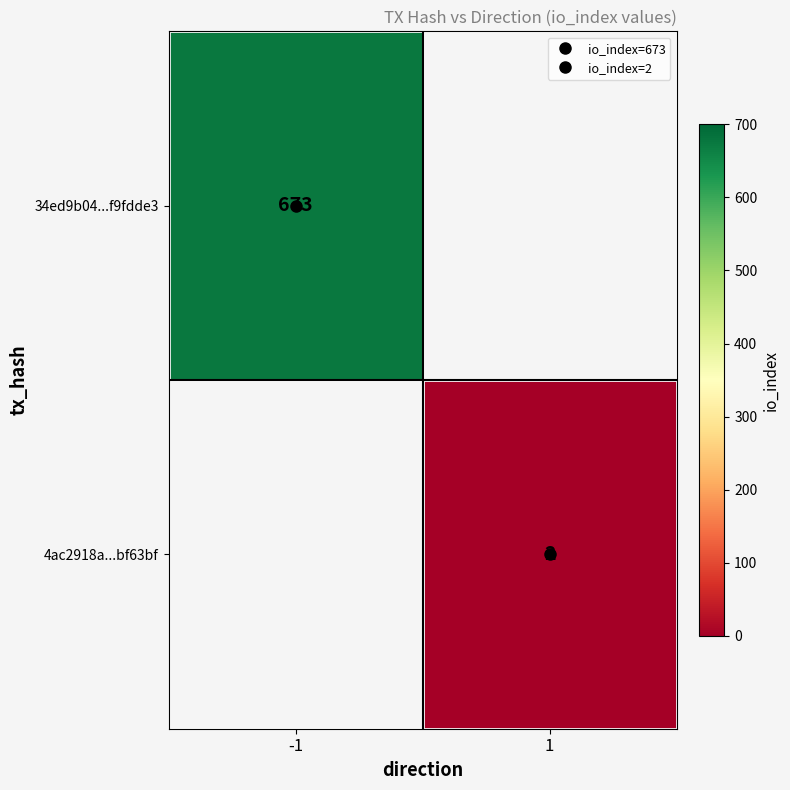

Which has a higher value, 1 or -1?

-1